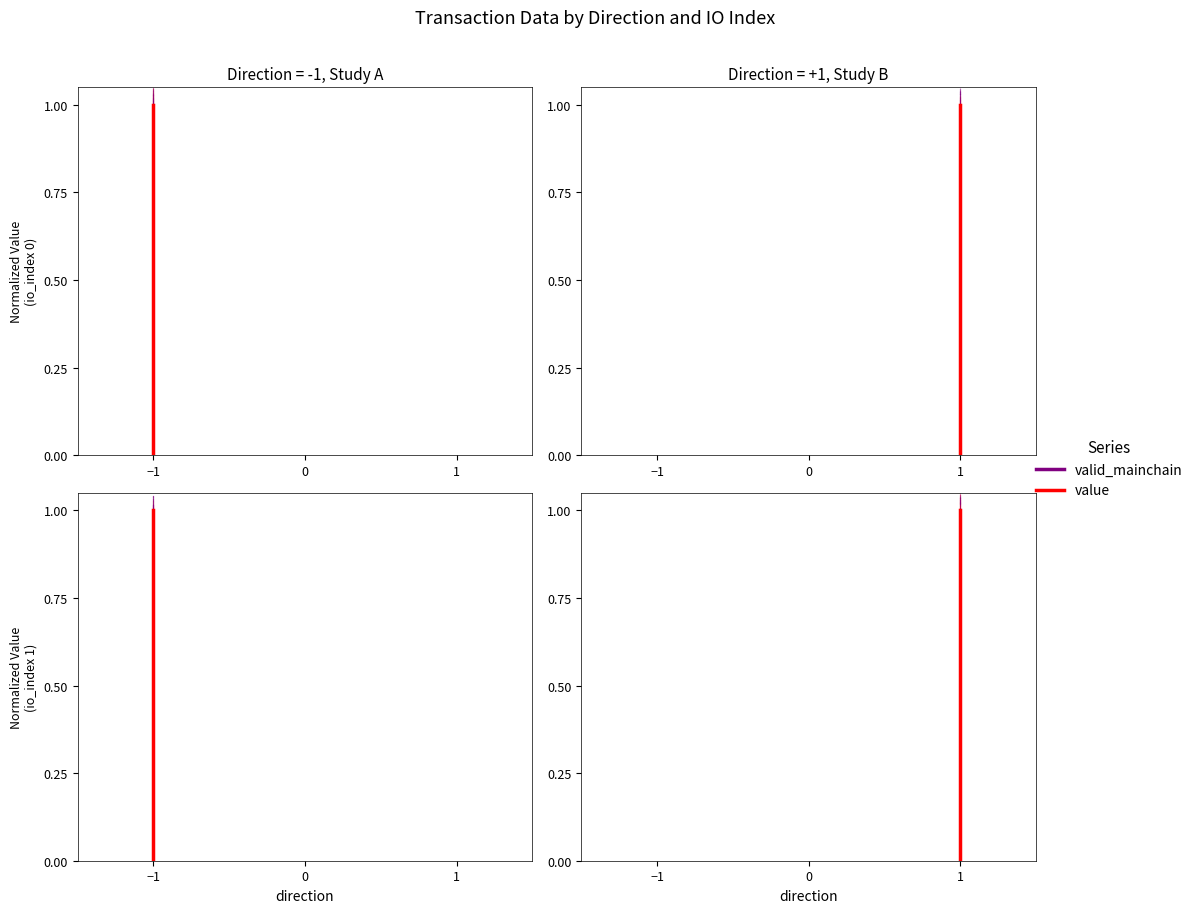

At how many categories does at least one series exceed 0?

2